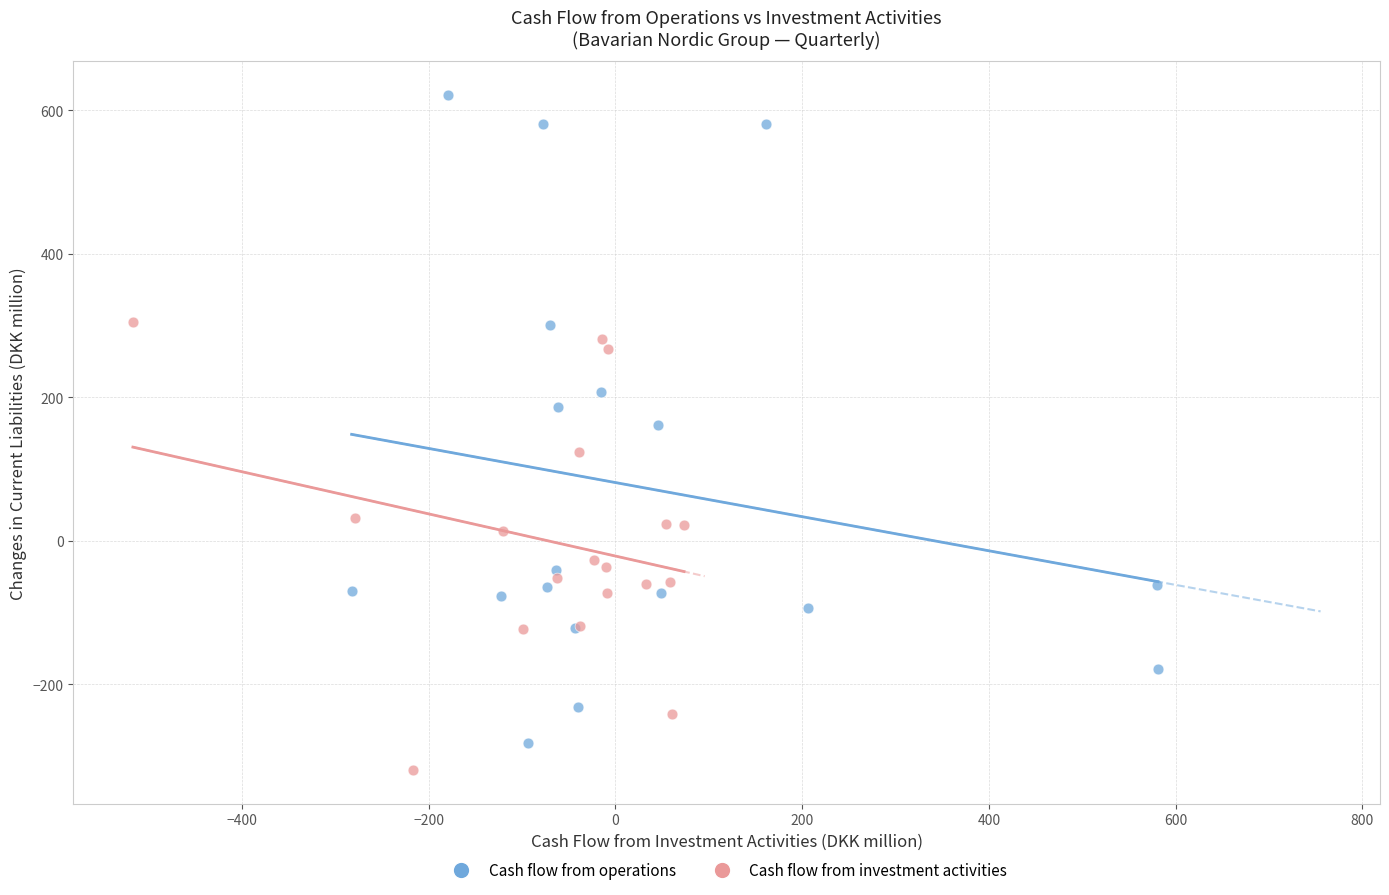

Which series contains the highest Y value?

Cash flow from operations